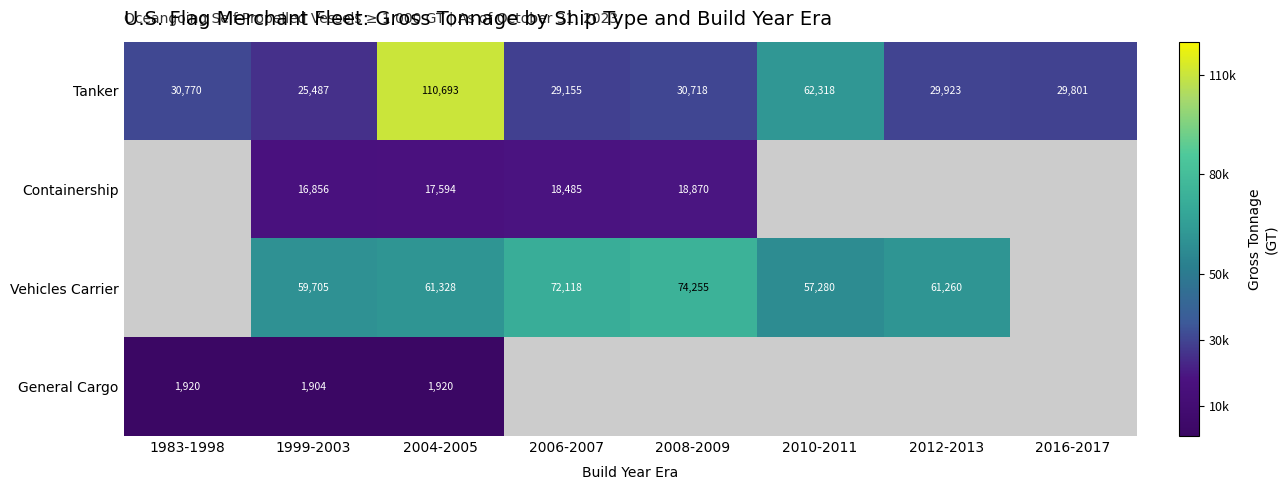

What is the difference between the highest and lowest values at 2006-2007?

53633.0